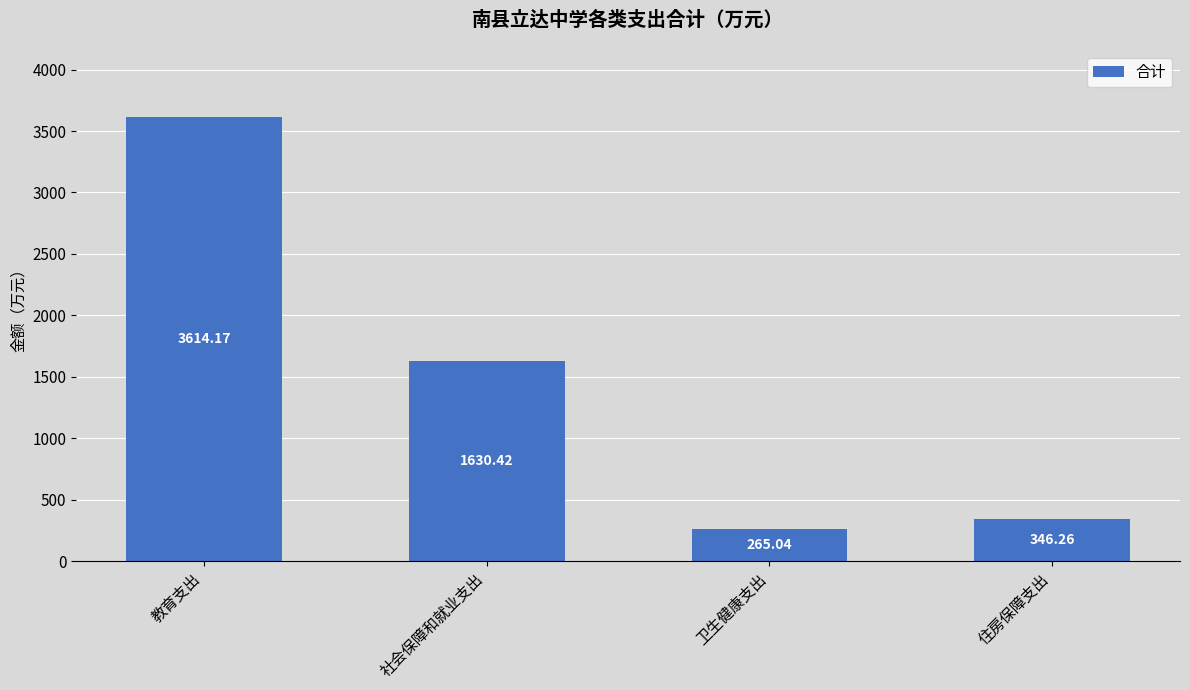

What is the greatest value displayed?

3614.2